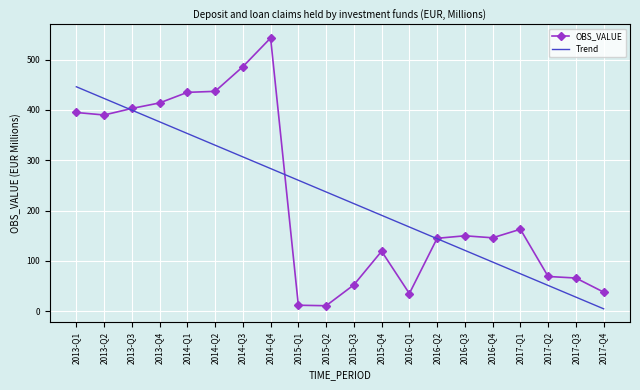

What is the difference between the highest and lowest values at 2014-Q1?

81.8